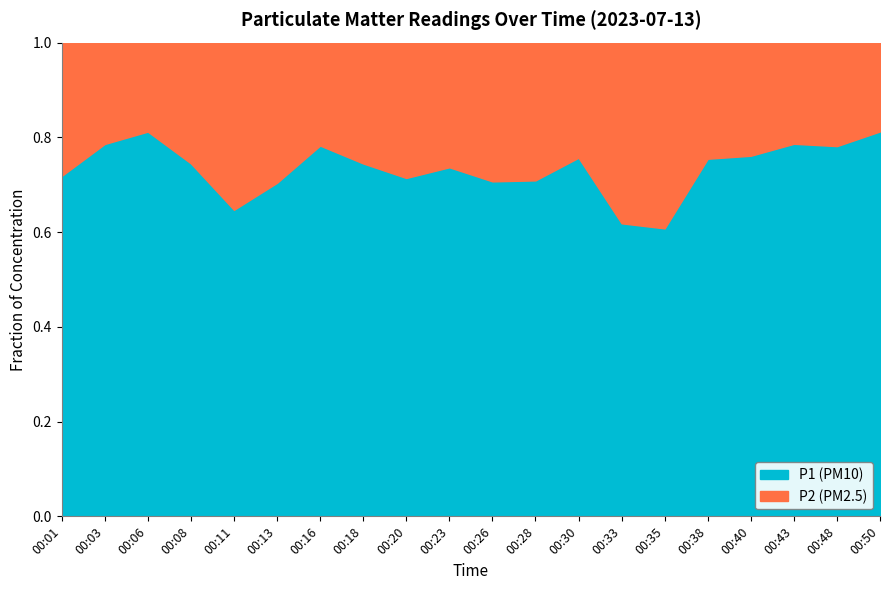

What is the total value across all series at 00:28?

1.0